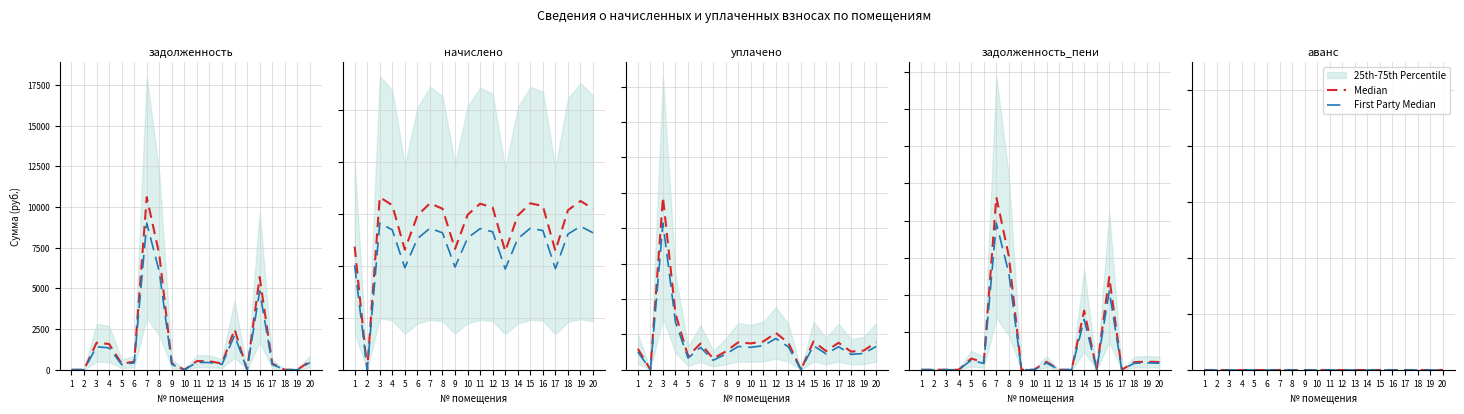

Which series has the widest spread of values?

задолженность_пени